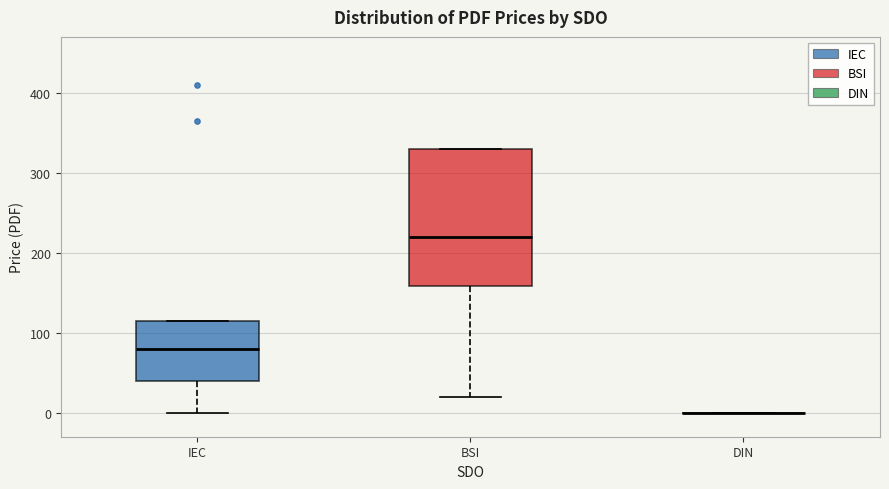

Which box is the tallest, from its lower edge to its upper edge?

BSI